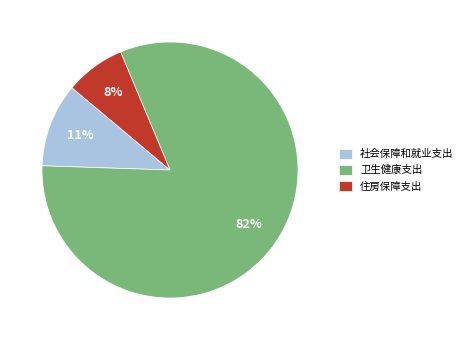

To the nearest percent, what is the difference between the 住房保障支出 and 社会保障和就业支出 slice percentages?

3%